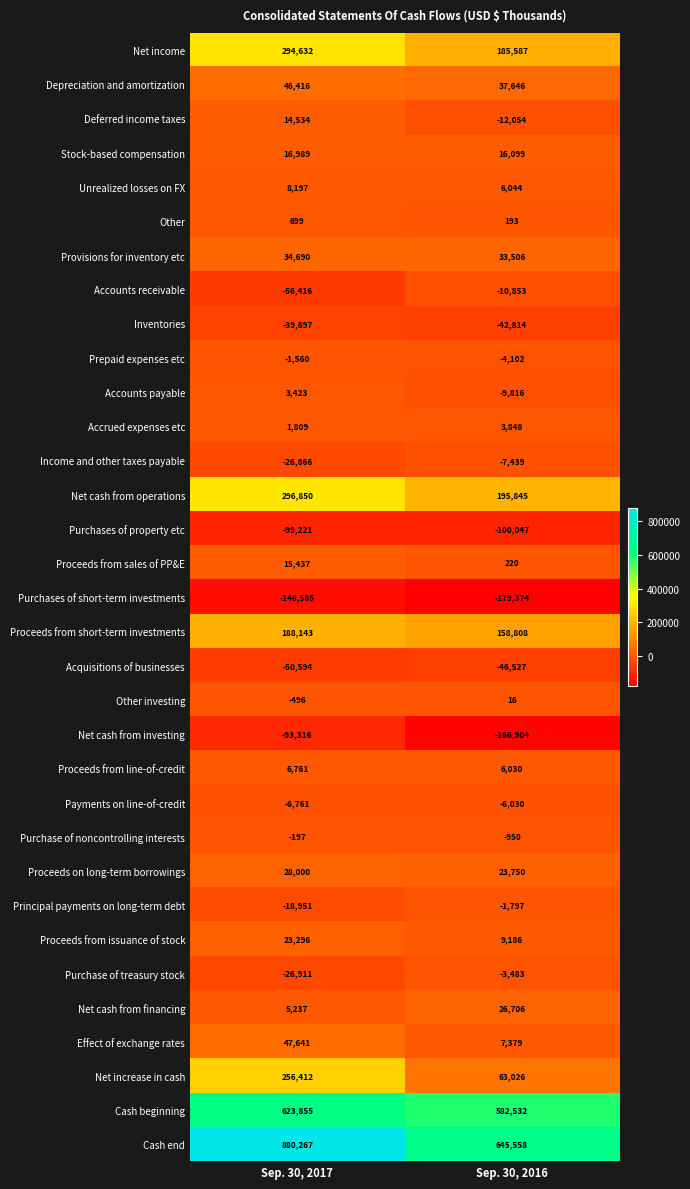

Rank the categories by Purchases of property etc value from highest to lowest.

Sep. 30, 2017, Sep. 30, 2016